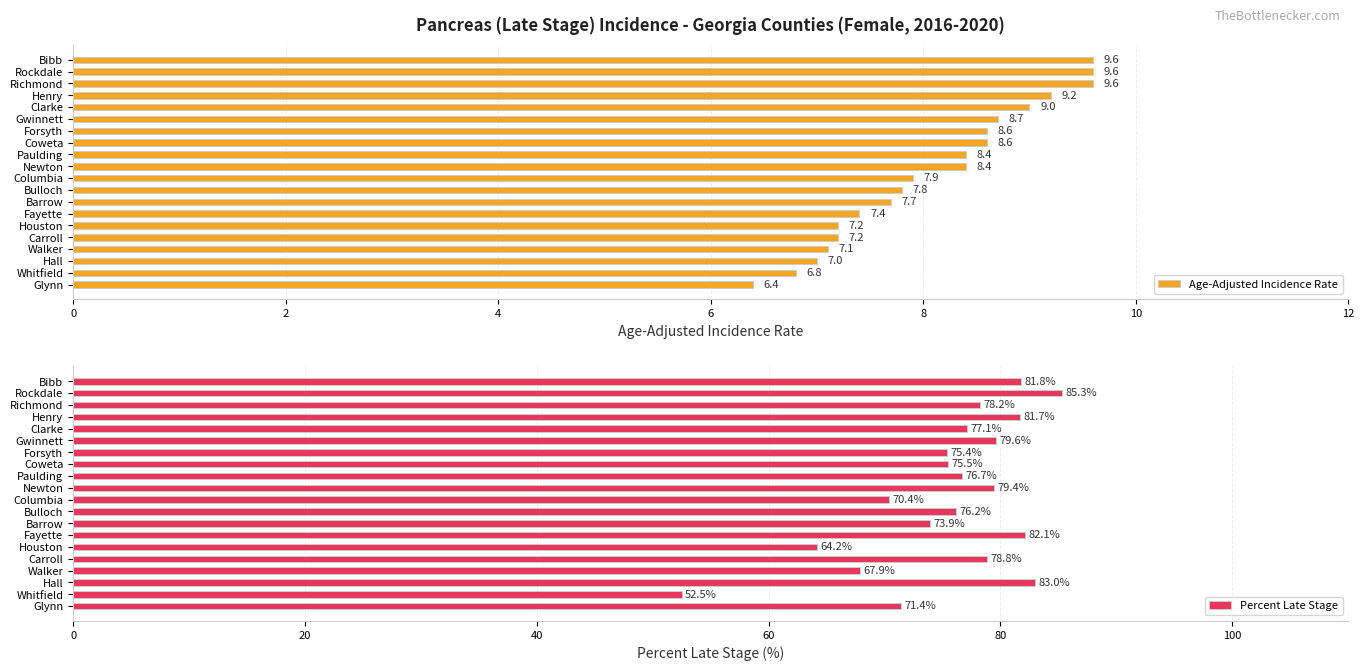

The value of Age-Adjusted Incidence Rate at Barrow is 3.0. True or false?

False